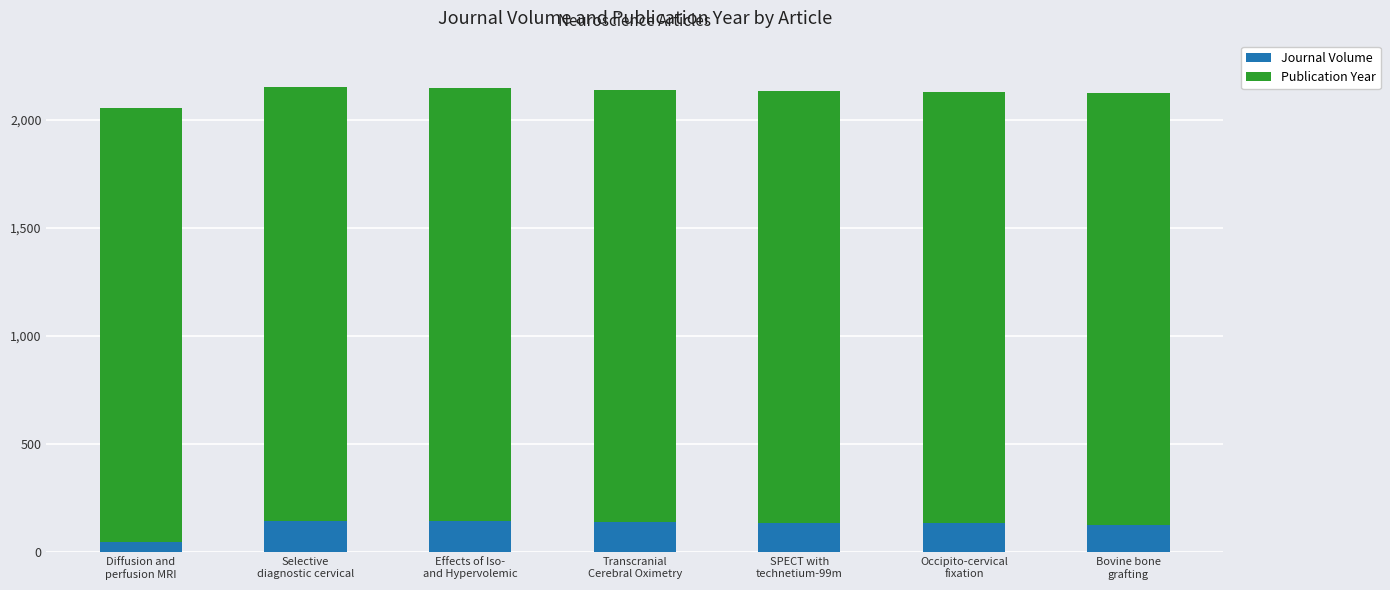

What is the sum of all Journal Volume values?

877